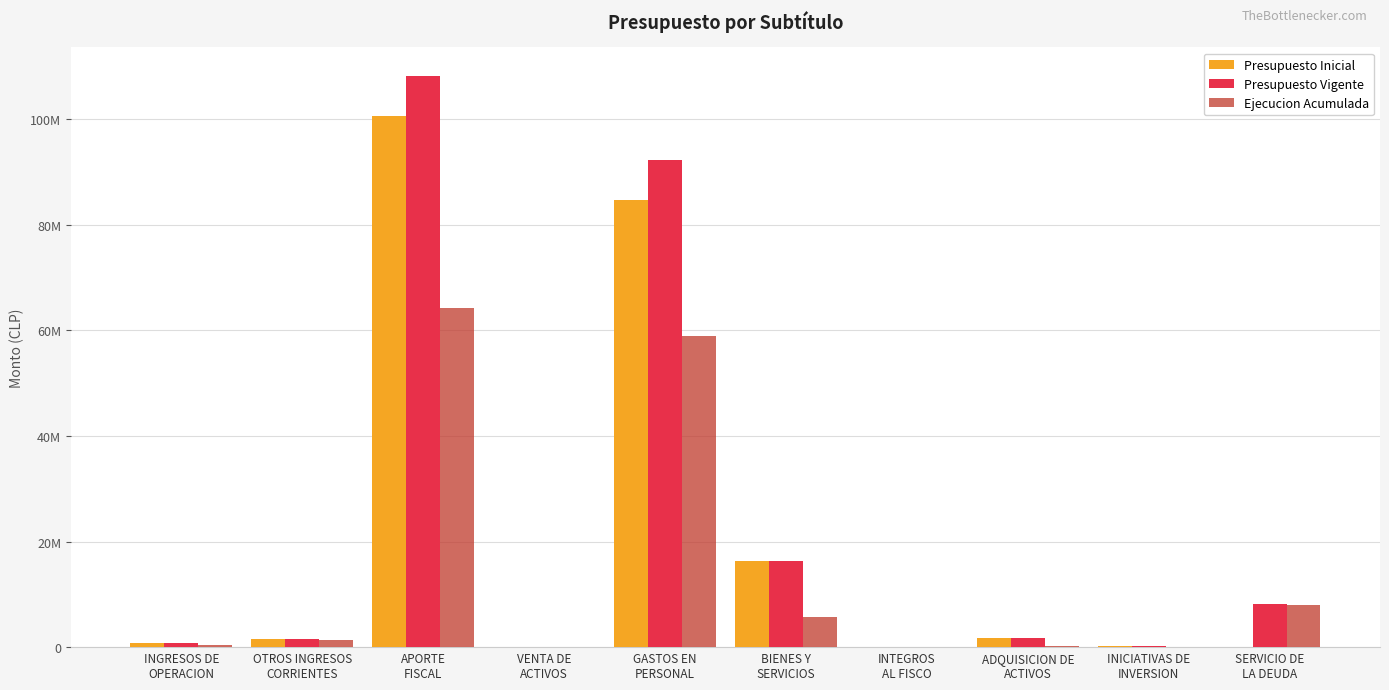

Reading left to right, transcribe all the data shown in this chart.

Presupuesto Inicial: INGRESOS DE
OPERACION=721148	OTROS INGRESOS
CORRIENTES=1484116	APORTE
FISCAL=100634732	VENTA DE
ACTIVOS=34584	GASTOS EN
PERSONAL=84653539	BIENES Y
SERVICIOS=16241592	INTEGROS
AL FISCO=10	ADQUISICION DE
ACTIVOS=1698970	INICIATIVAS DE
INVERSION=281459	SERVICIO DE
LA DEUDA=10
Presupuesto Vigente: INGRESOS DE
OPERACION=721148	OTROS INGRESOS
CORRIENTES=1484116	APORTE
FISCAL=108150178	VENTA DE
ACTIVOS=34584	GASTOS EN
PERSONAL=92264896	BIENES Y
SERVICIOS=16241592	INTEGROS
AL FISCO=10	ADQUISICION DE
ACTIVOS=1698970	INICIATIVAS DE
INVERSION=281459	SERVICIO DE
LA DEUDA=8081857
Ejecucion Acumulada: INGRESOS DE
OPERACION=476904	OTROS INGRESOS
CORRIENTES=1265103	APORTE
FISCAL=64293703	VENTA DE
ACTIVOS=47738	GASTOS EN
PERSONAL=58967694	BIENES Y
SERVICIOS=5791912	INTEGROS
AL FISCO=3372	ADQUISICION DE
ACTIVOS=293822	INICIATIVAS DE
INVERSION=0	SERVICIO DE
LA DEUDA=8072895